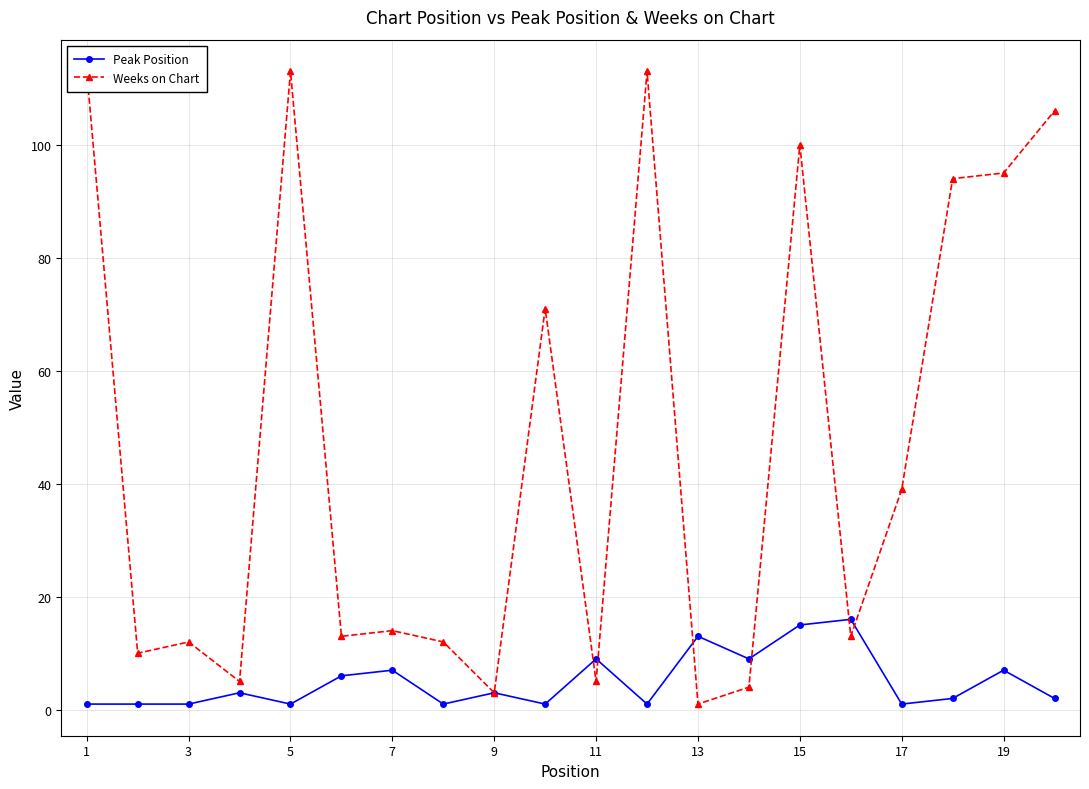

How many values in the Peak Position series exceed 3?

8